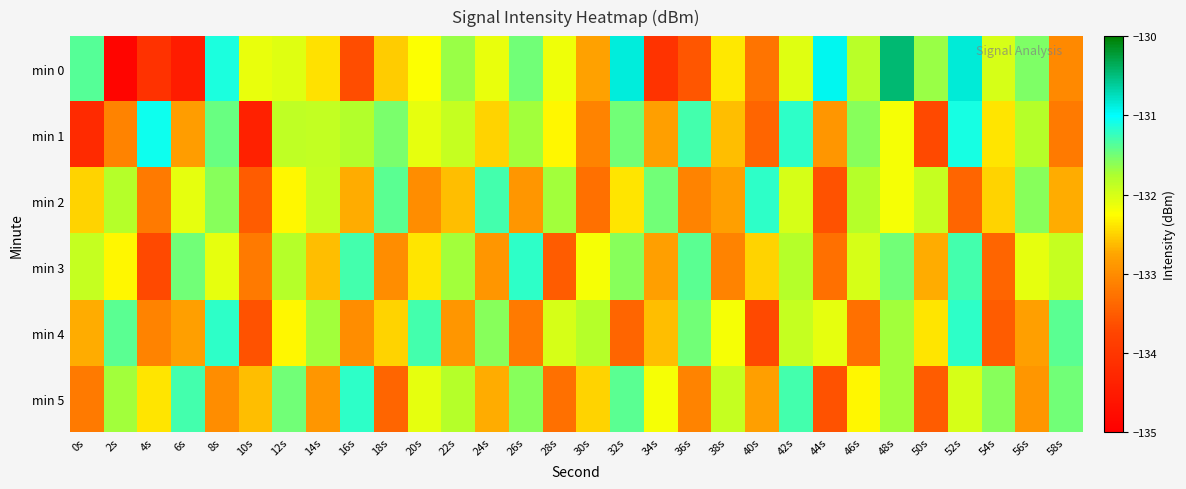

Rank the series by their maximum value, from highest to lowest.

min 0, min 1, min 2, min 3, min 4, min 5